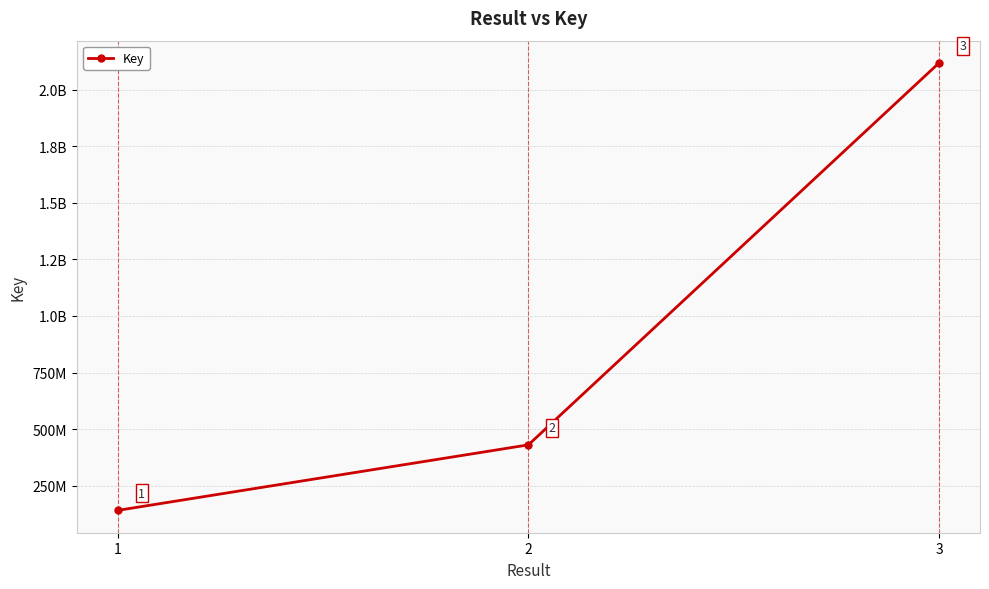

Does the chart have visible grid lines?

Yes